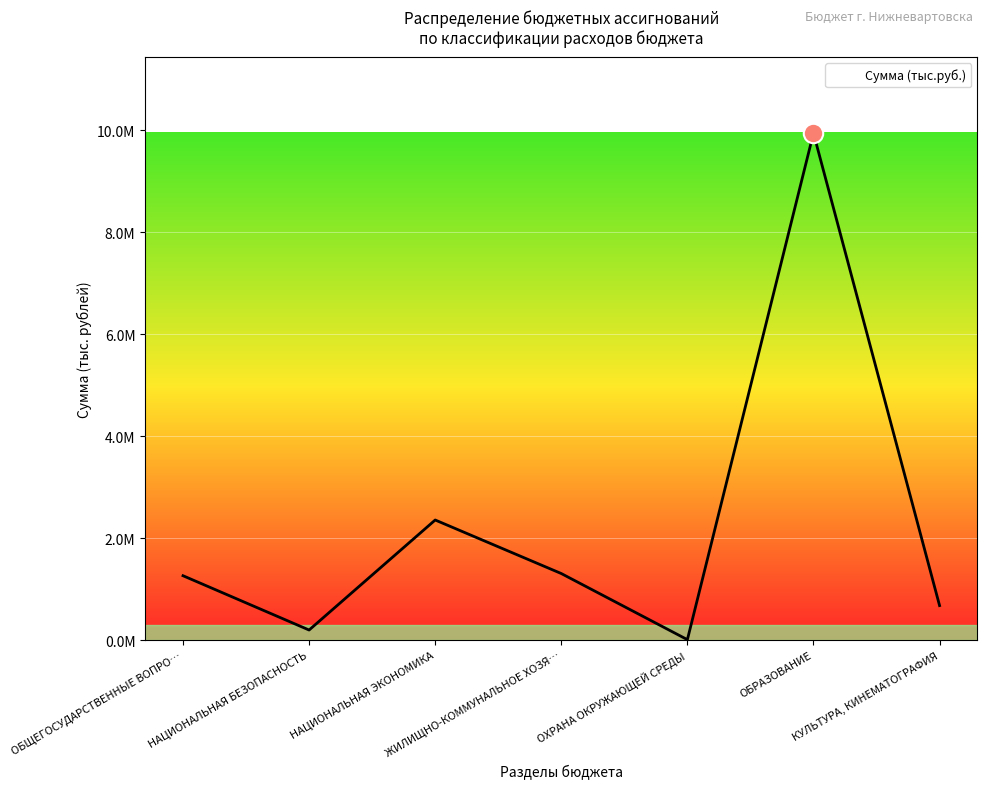

Which category has the lowest value across all series?

ОХРАНА ОКРУЖАЮЩЕЙ СРЕДЫ